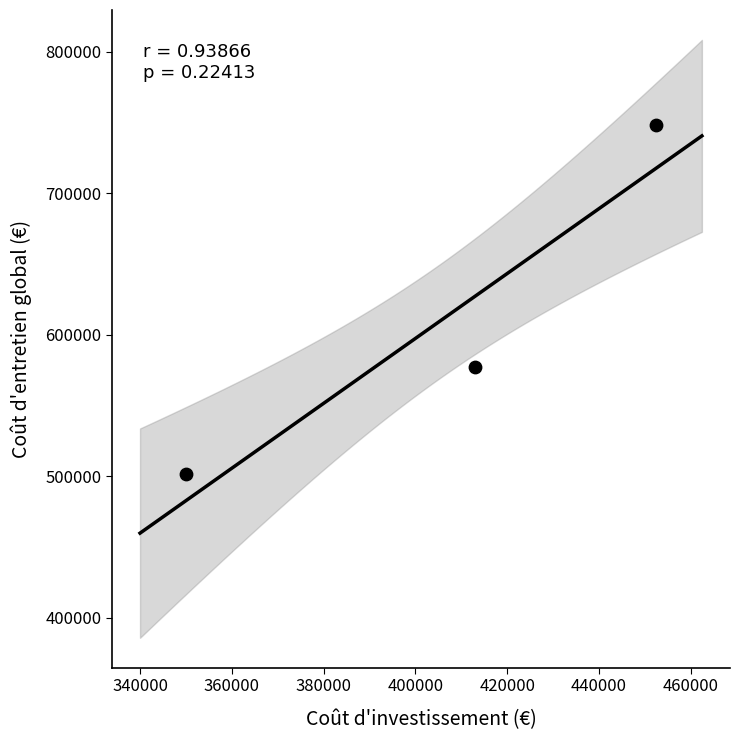

What Y value in the scatter plot is closest to 625020?

577170